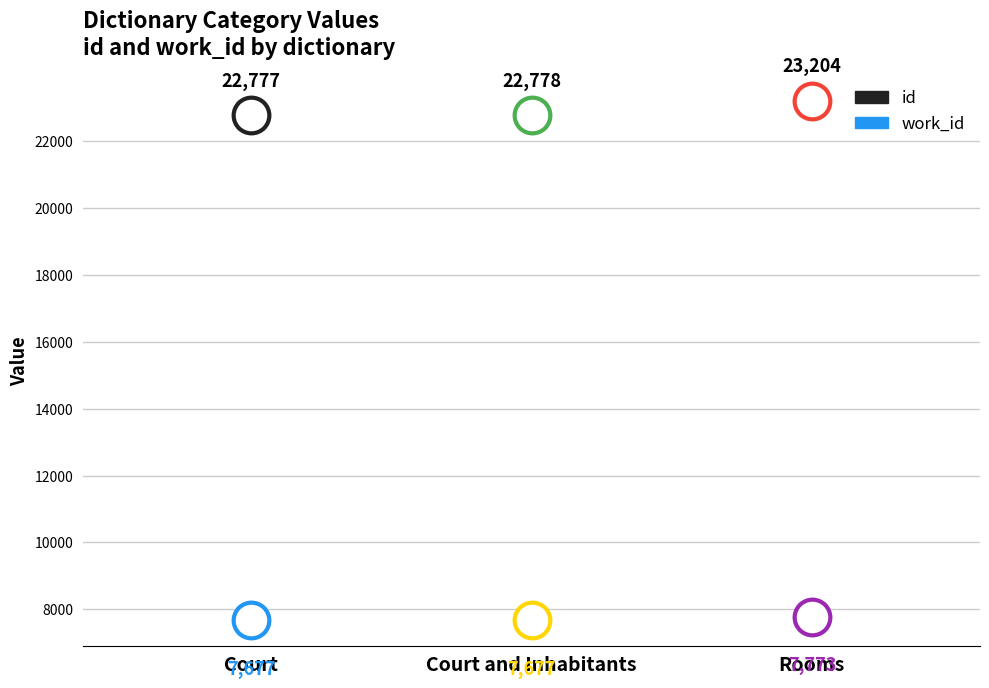

Which series reaches the minimum Y coordinate?

work_id